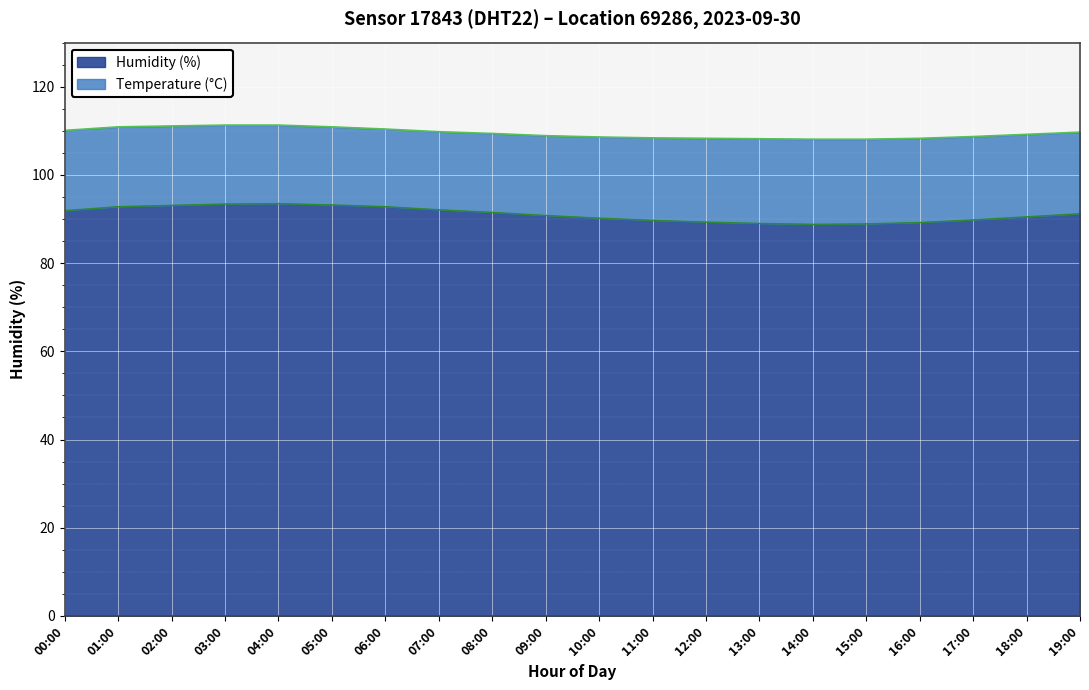

Rank the categories by value from lowest to highest.

14:00, 15:00, 13:00, 16:00, 12:00, 11:00, 17:00, 10:00, 18:00, 09:00, 19:00, 08:00, 00:00, 07:00, 01:00, 06:00, 02:00, 05:00, 03:00, 04:00